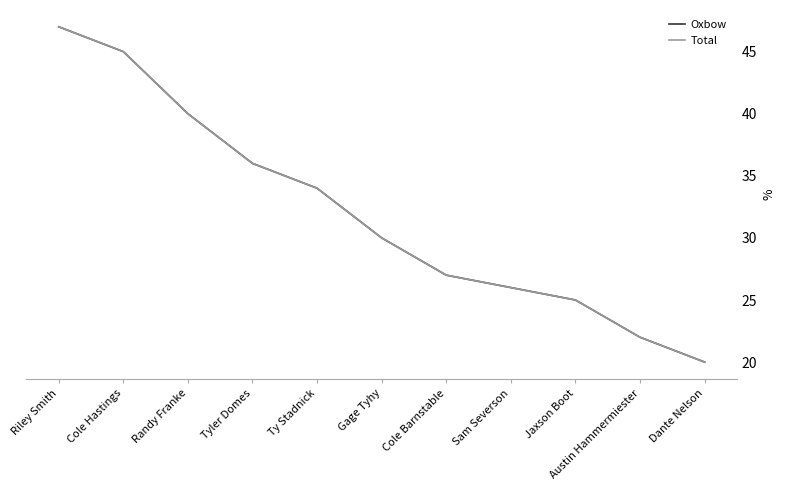

Does the chart display data point markers on the line(s)?

No